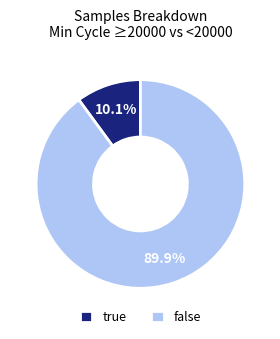

Rank the categories by value from lowest to highest.

true, false